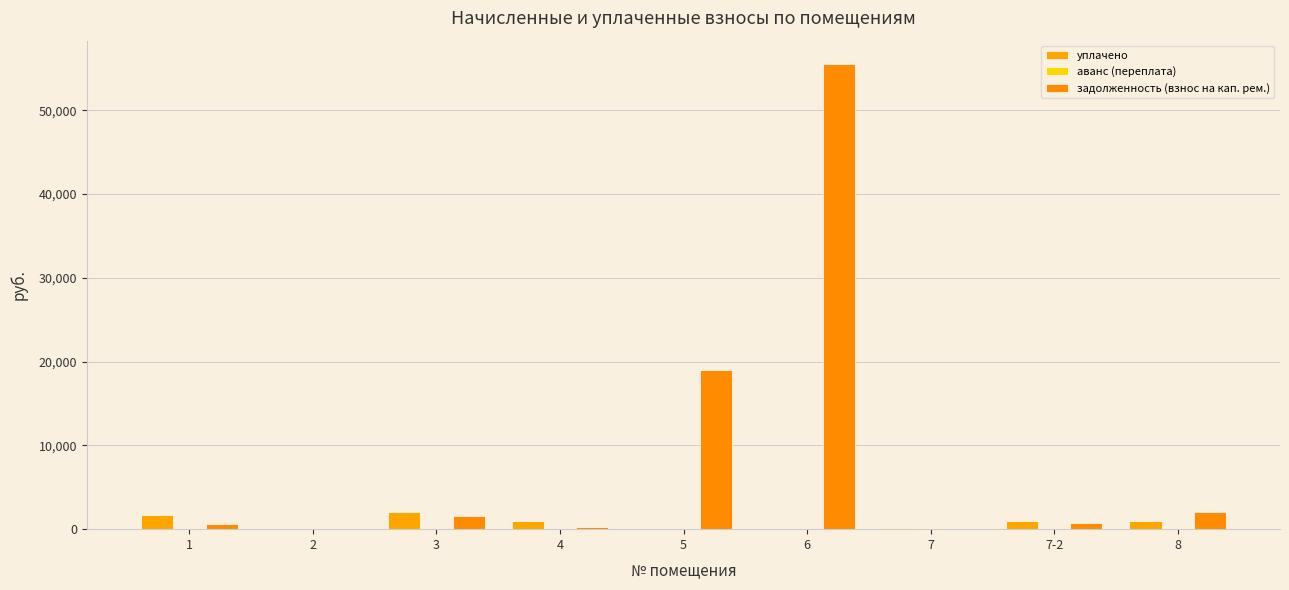

Which series has the largest total across all categories?

задолженность (взнос на кап. рем.)